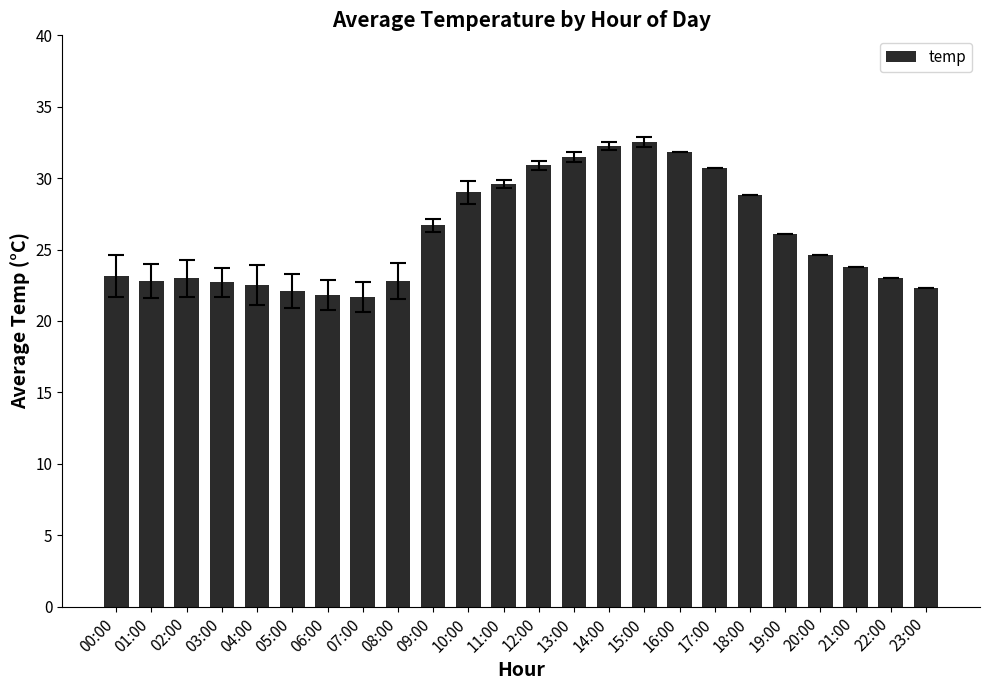

What is the average value?

26.1